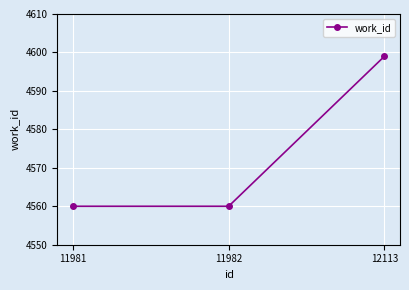

What is the smallest value displayed?

4560